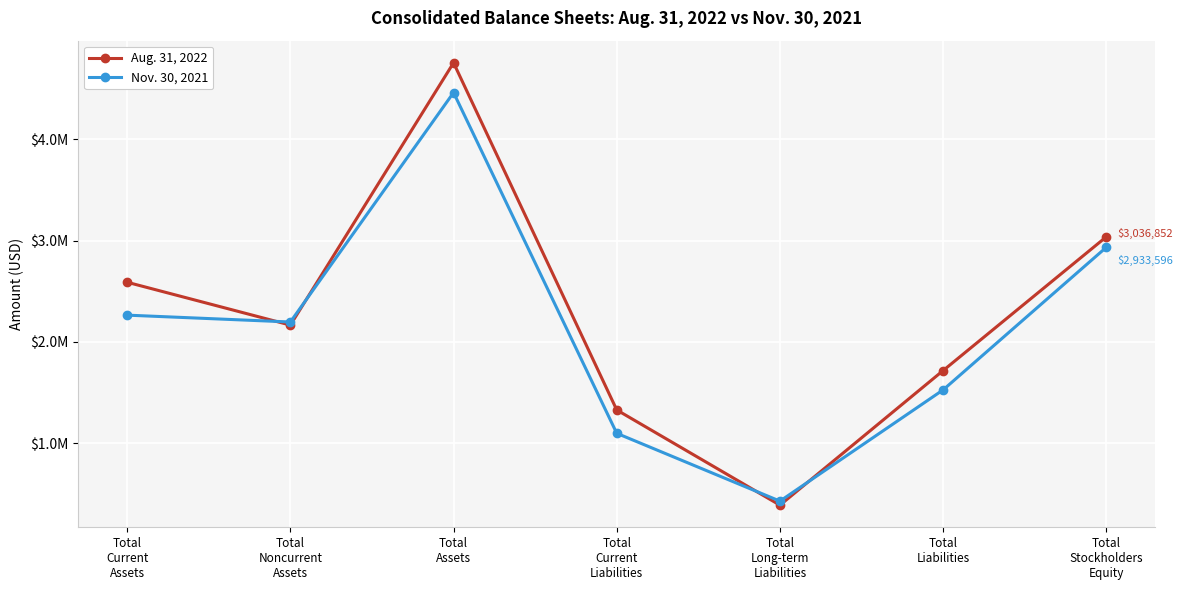

Reading left to right, transcribe all the data shown in this chart.

Aug. 31, 2022: Total
Current
Assets=2588379	Total
Noncurrent
Assets=2165561	Total
Assets=4753940	Total
Current
Liabilities=1328181	Total
Long-term
Liabilities=388907	Total
Liabilities=1717088	Total
Stockholders
Equity=3036852
Nov. 30, 2021: Total
Current
Assets=2263865	Total
Noncurrent
Assets=2196276	Total
Assets=4460141	Total
Current
Liabilities=1097874	Total
Long-term
Liabilities=428671	Total
Liabilities=1526545	Total
Stockholders
Equity=2933596